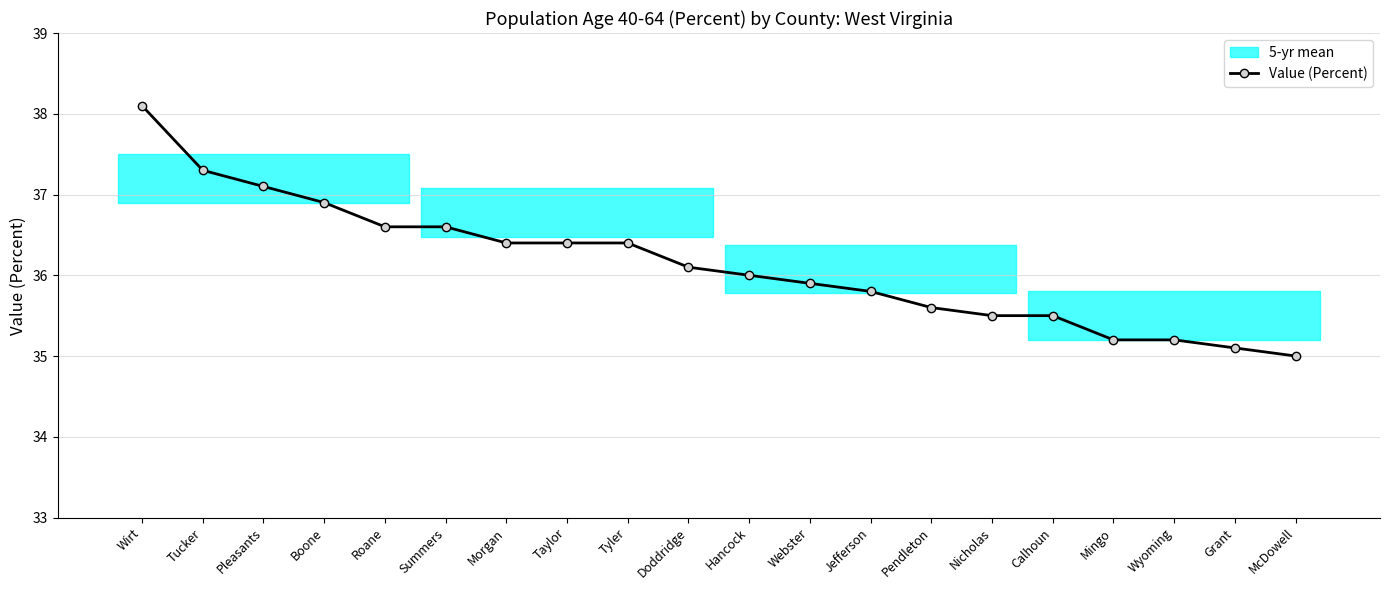

Rank the categories by value from lowest to highest.

McDowell, Grant, Mingo, Wyoming, Nicholas, Calhoun, Pendleton, Jefferson, Webster, Hancock, Doddridge, Morgan, Taylor, Tyler, Roane, Summers, Boone, Pleasants, Tucker, Wirt